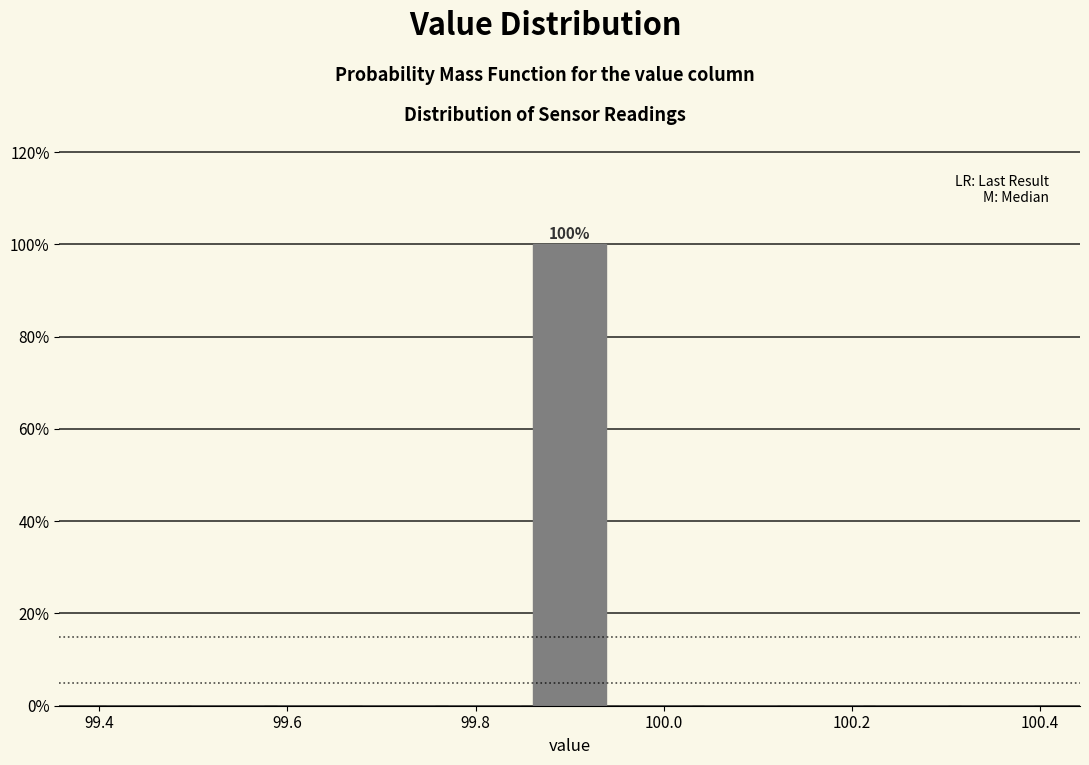

Which range on the x-axis has the tallest bar?

99.86 to 99.94